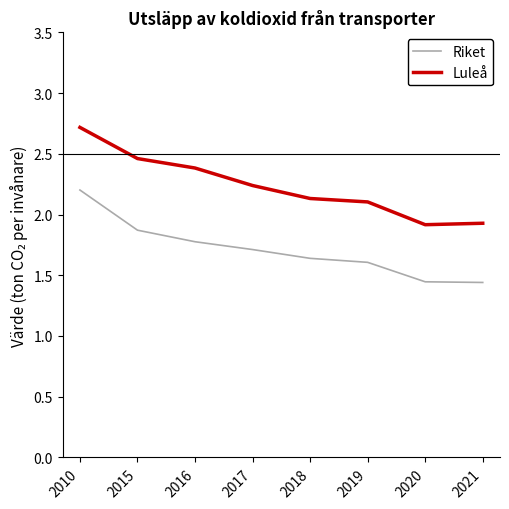

Is the value of Riket at 2010 greater than the value of Luleå at 2017?

No